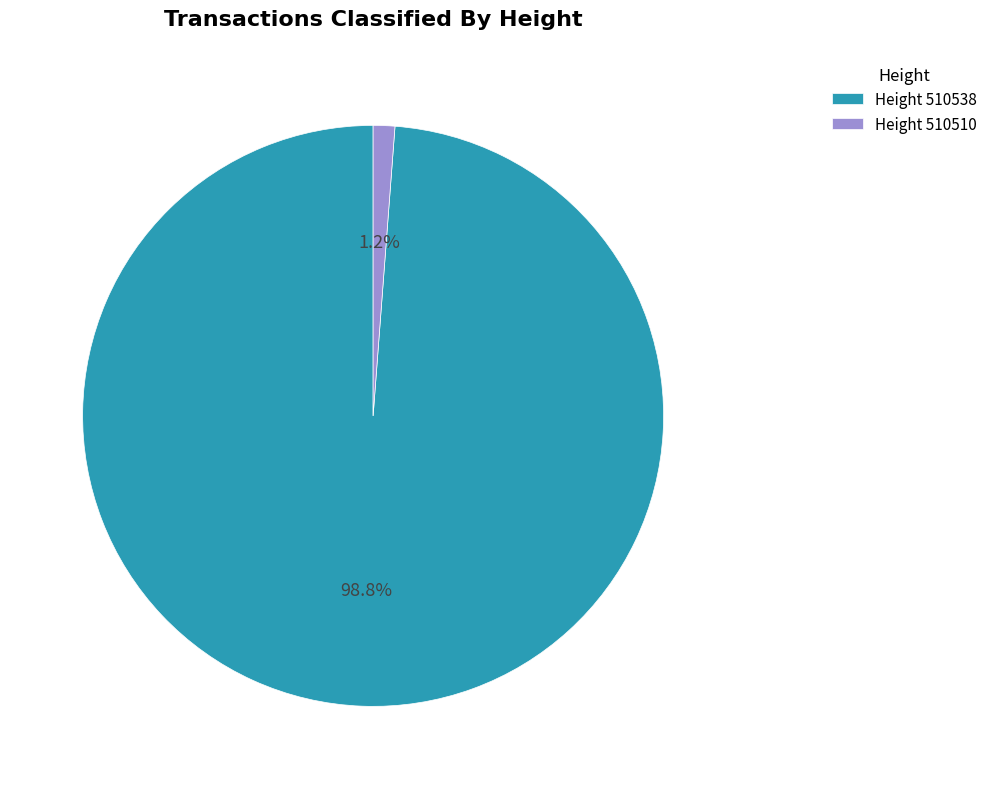

Approximately how many times larger is the value at Height 510538 compared to Height 510510?

82.3